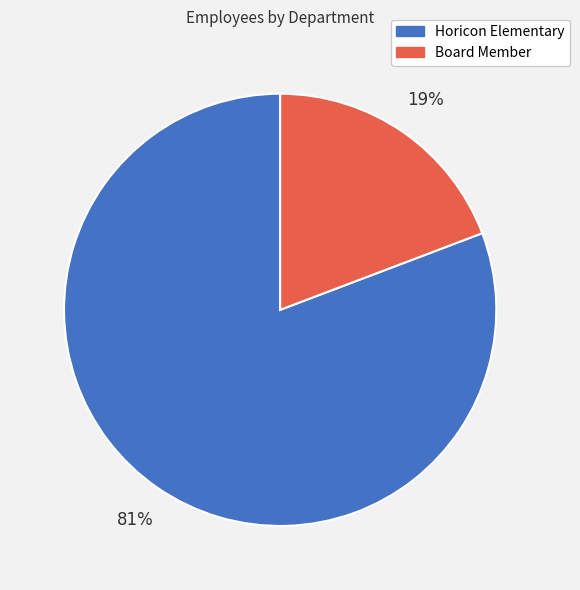

Rank the categories by value from lowest to highest.

Board Member, Horicon Elementary